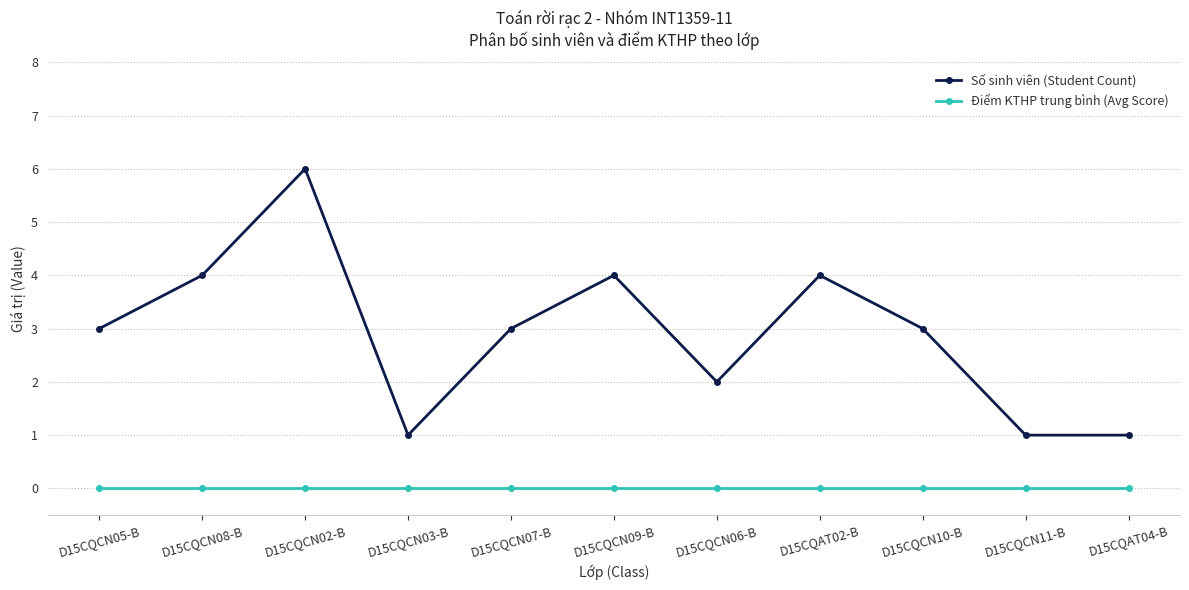

In Số sinh viên (Student Count), how many points are higher than both neighbors (excluding endpoints)?

3